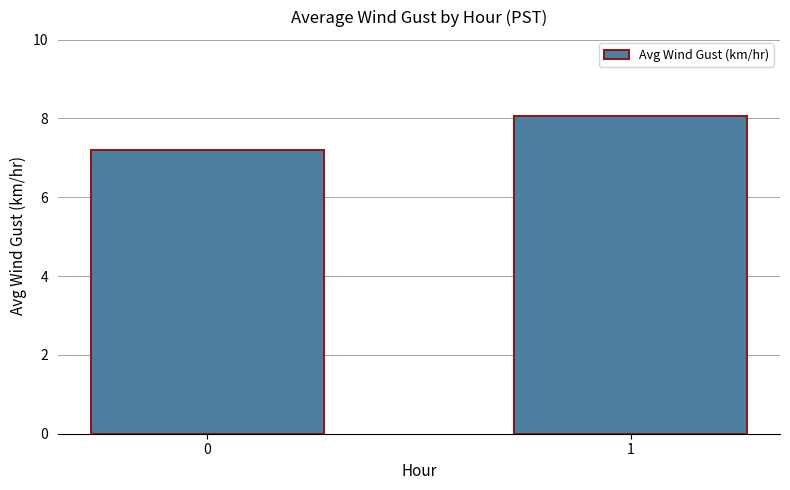

What is the difference between the values at 0 and 1?

0.9